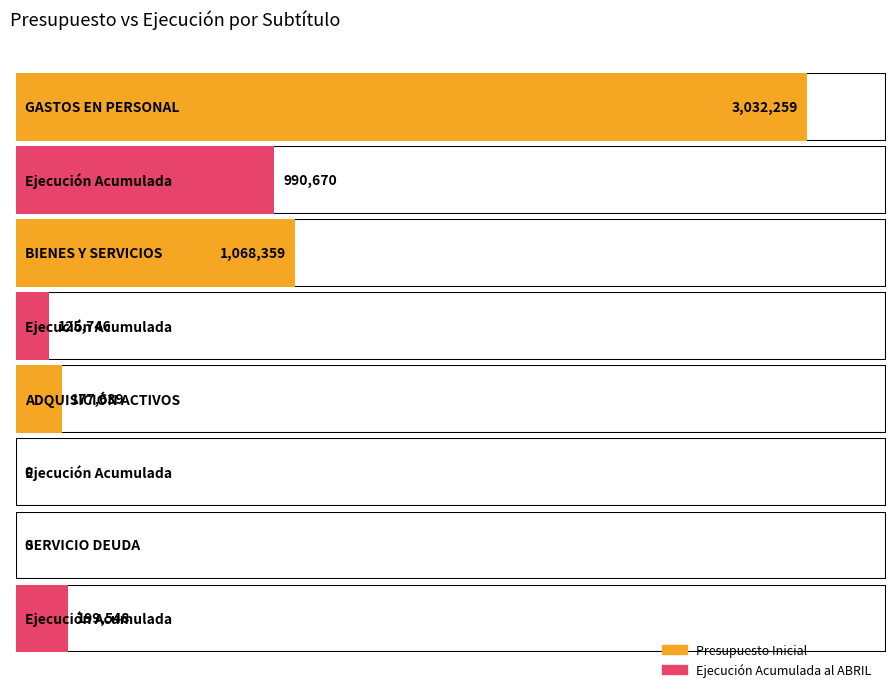

What is the spread (max minus min) of values at SERVICIO DEUDA?

199548